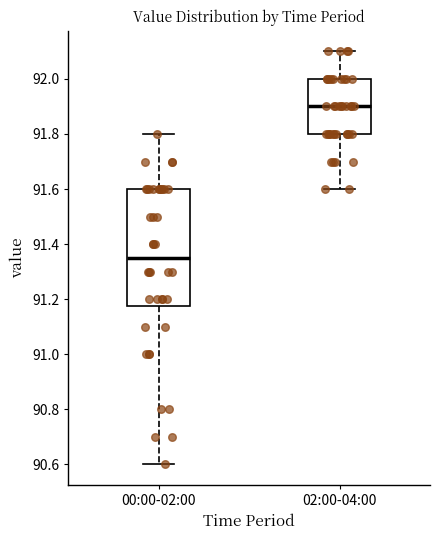

Reading left to right, read every box against the y-axis: the position of its median line, the range the box covers, and the ends of its whiskers. The values are not printed on the chart, so give them approximately, as read against the axis.

00:00-02:00: median 91.36, box 91.18 to 91.60, whiskers 90.60 to 91.80
02:00-04:00: median 91.90, box 91.80 to 92.00, whiskers 91.60 to 92.10